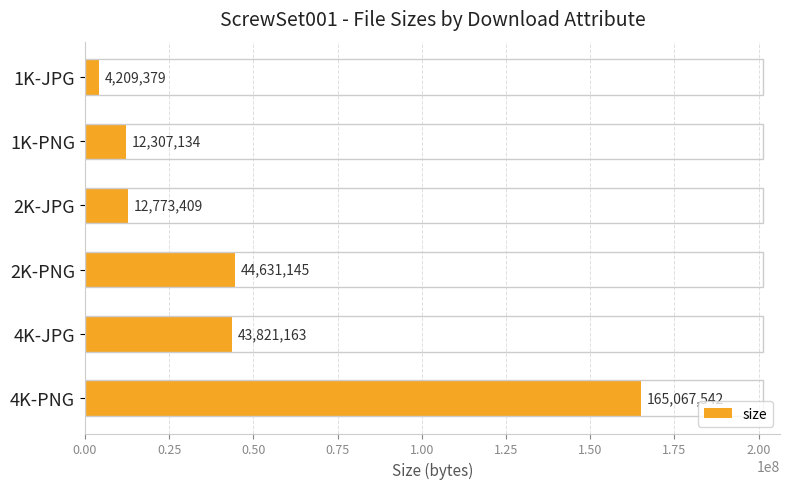

Where is the data nearest to the value 84638460?

2K-PNG